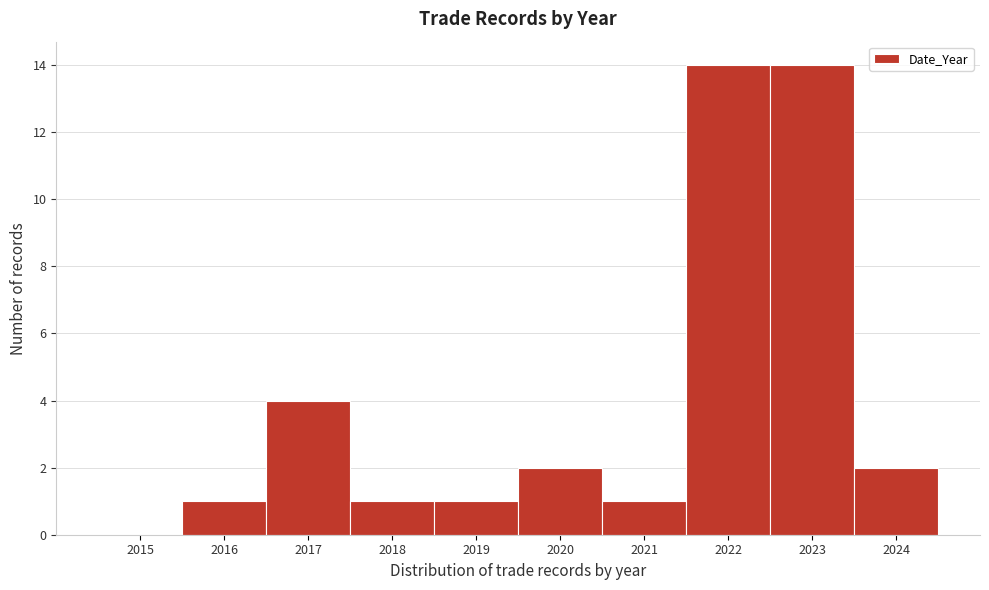

Reading left to right, transcribe all the data shown in this chart.

2015=0	2016=1	2017=4	2018=1	2019=1	2020=2	2021=1	2022=14	2023=14	2024=2